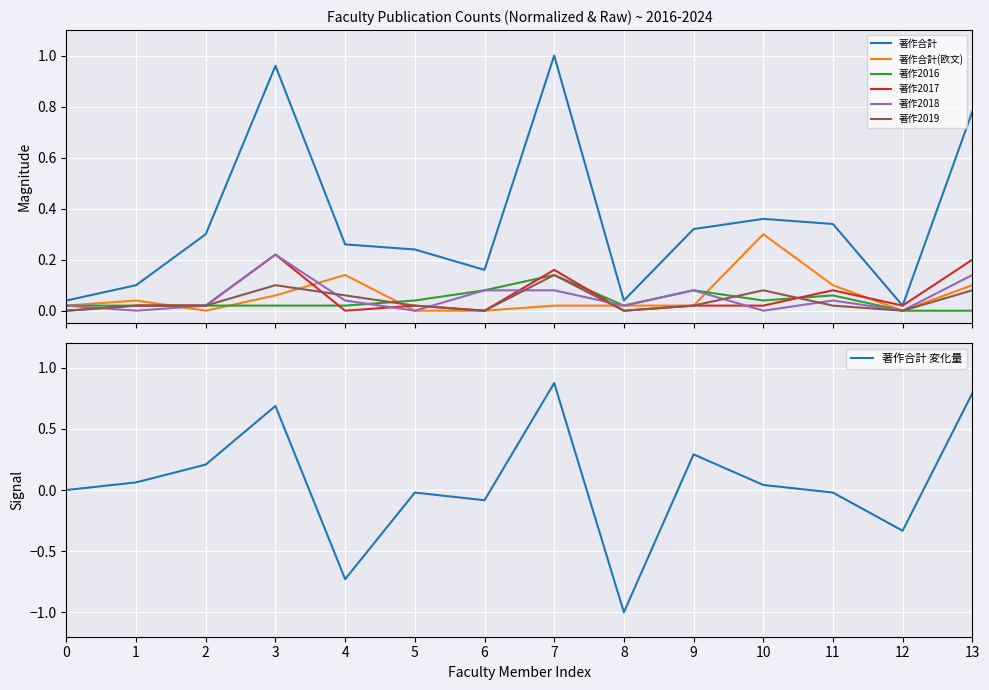

Is it true that 著作合計 変化量 equals 1.2 at 7?

False